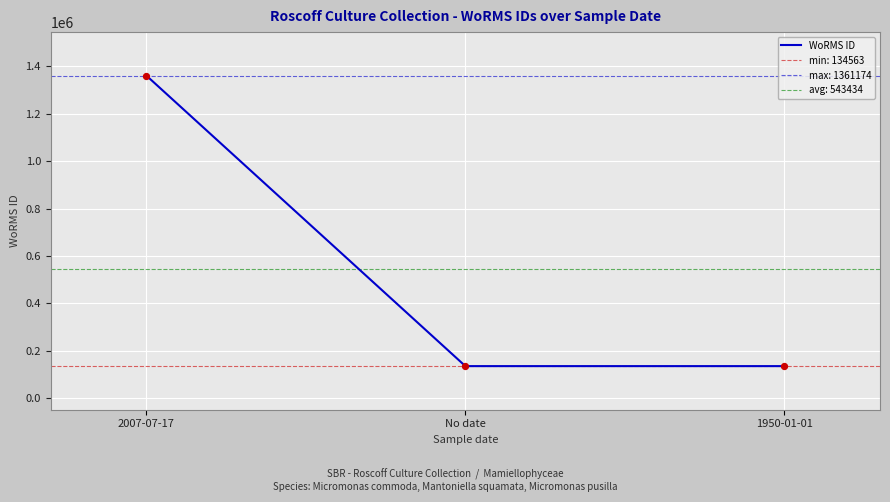

Between No date and 1950-01-01, which is larger?

1950-01-01